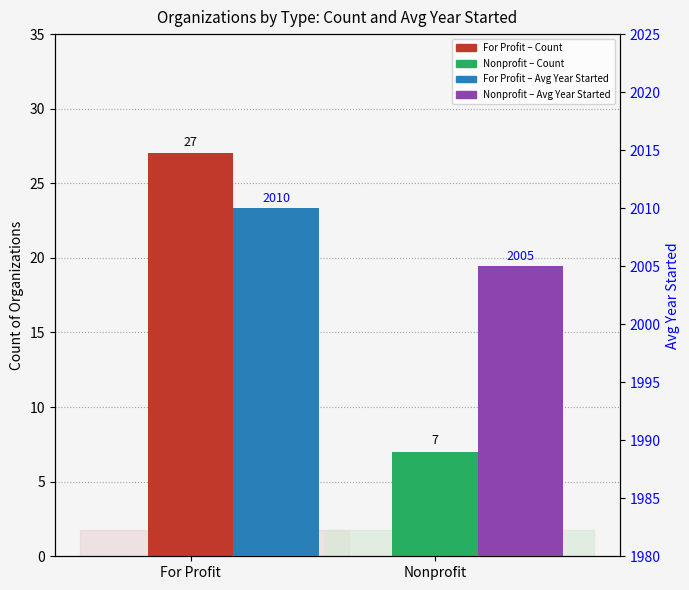

At which category is the sum across all series the highest?

For Profit